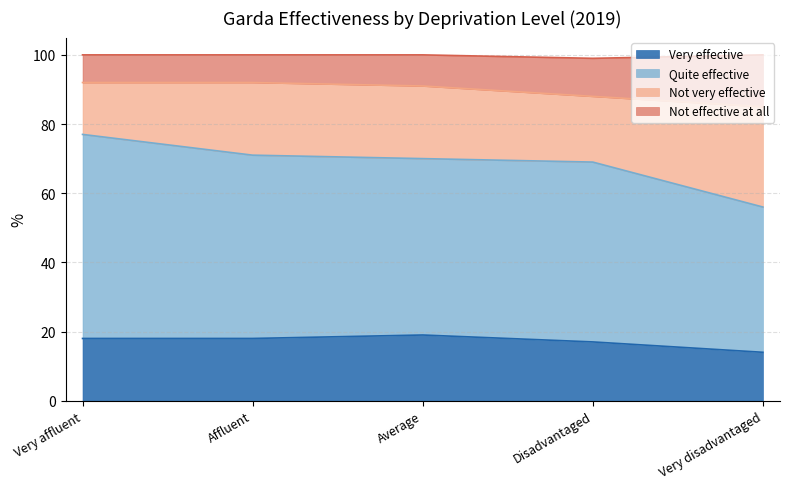

The Very effective series shows 19 at Very disadvantaged. True or false?

False